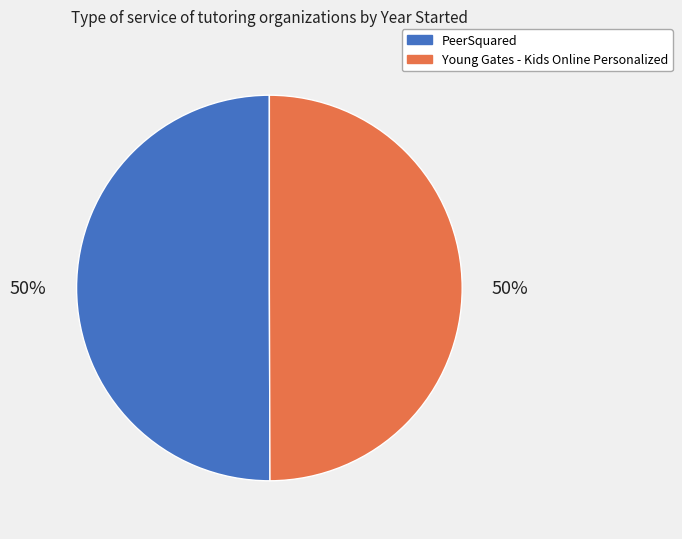

To the nearest percent, what is the average slice percentage?

50%